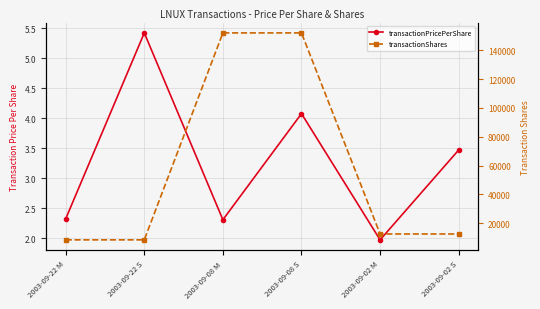

What is the sum of all transactionPricePerShare values?

19.6